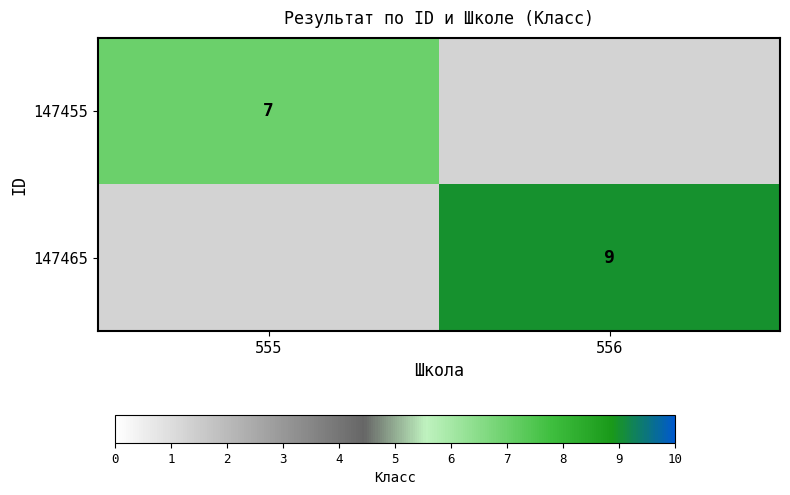

Is it true that 147455 equals 2 at 555?

False